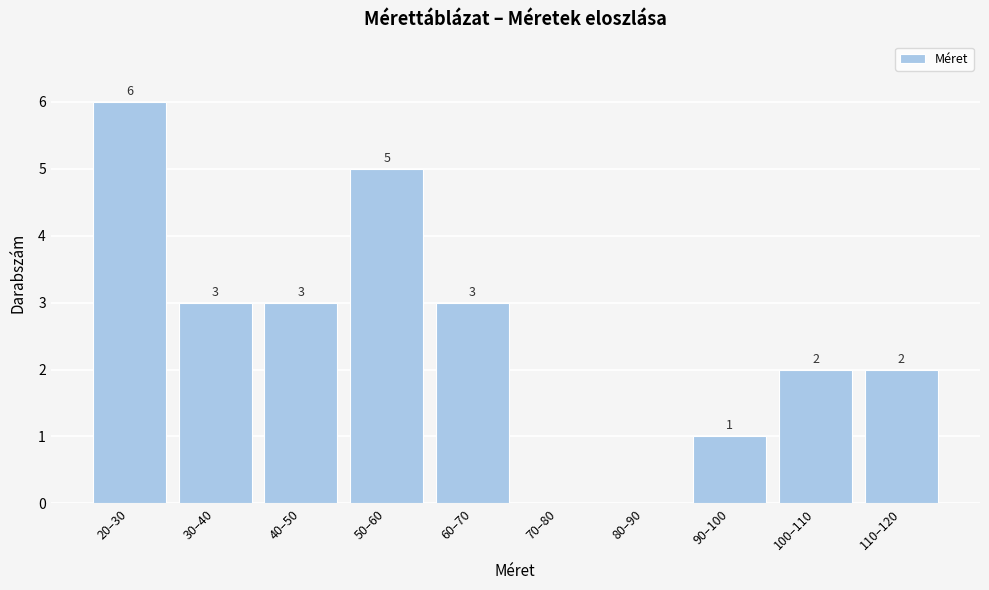

Reading right to left, what are all the values shown in this chart?

110–120=2	100–110=2	90–100=1	80–90=0	70–80=0	60–70=3	50–60=5	40–50=3	30–40=3	20–30=6